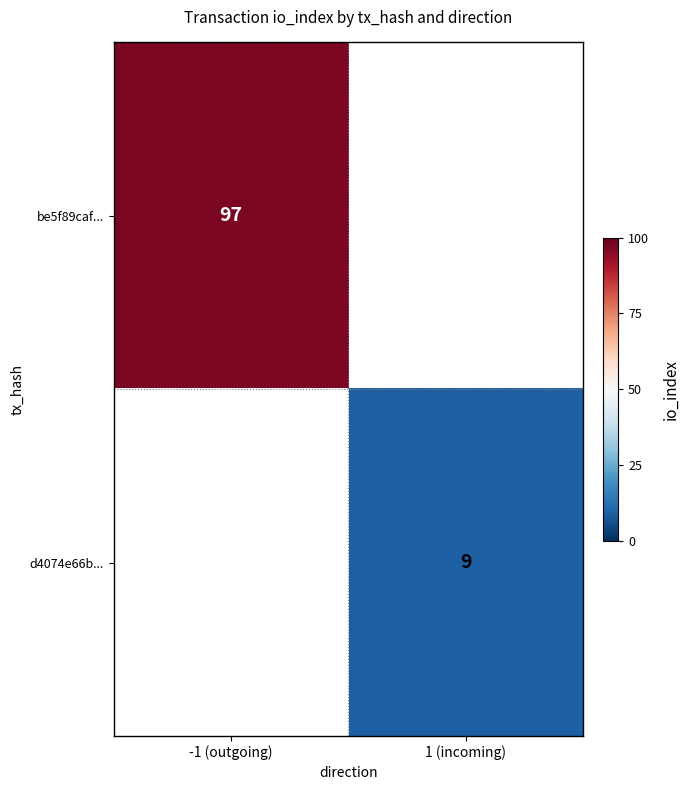

The value of be5f89caf... at -1 (outgoing) is 97. True or false?

True